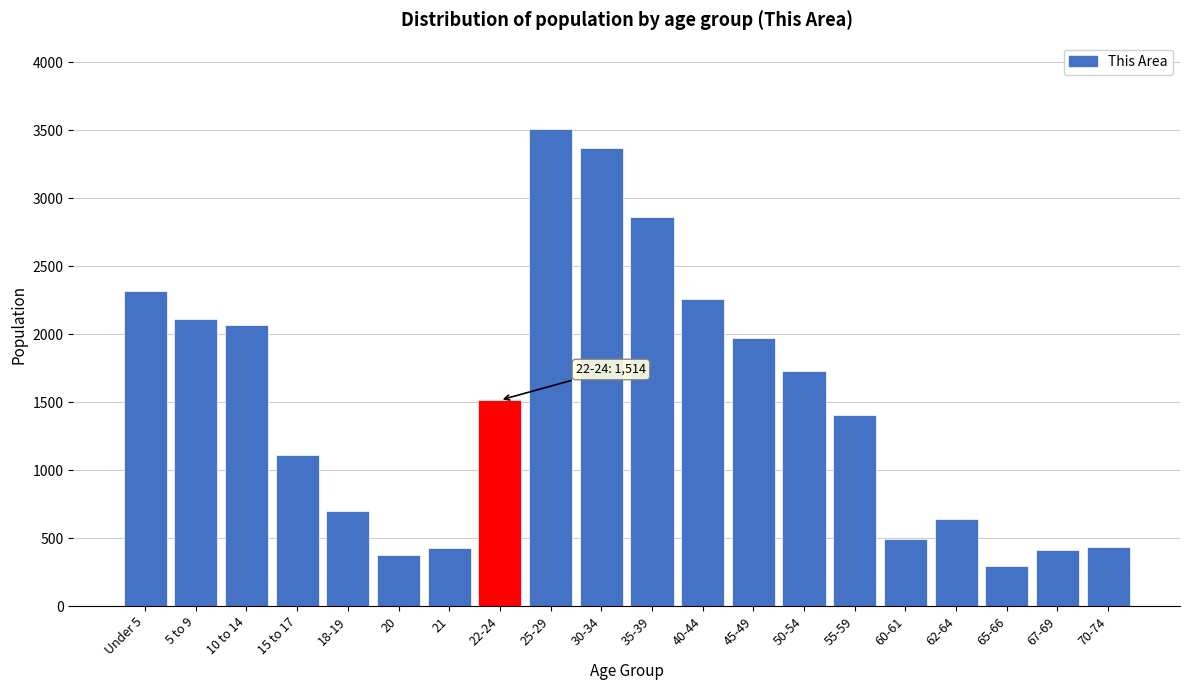

Is it true that the value at 35-39 is 2862?

True